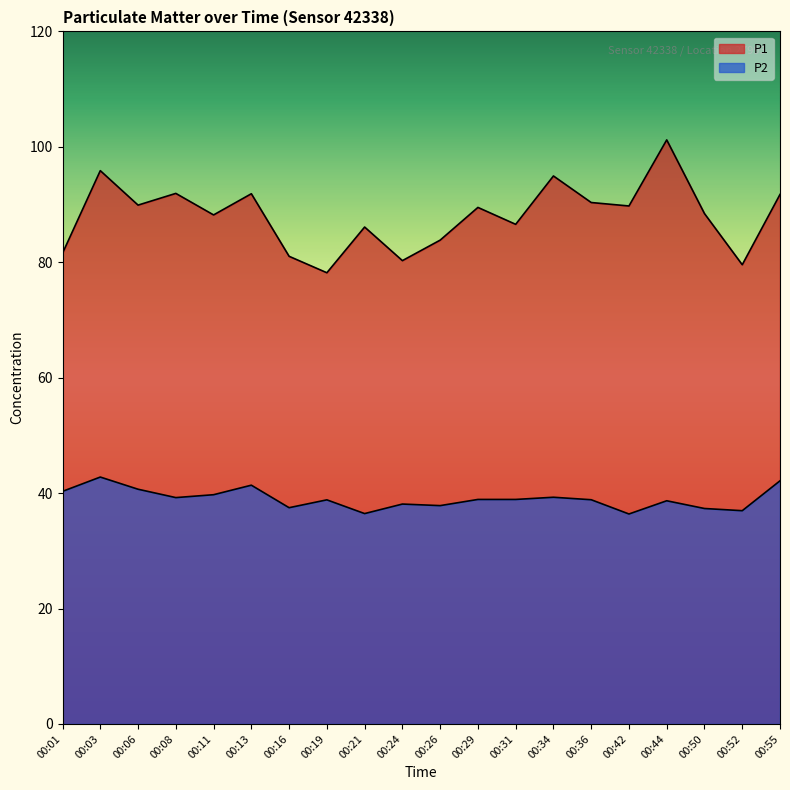

How many data points does each series have?

20